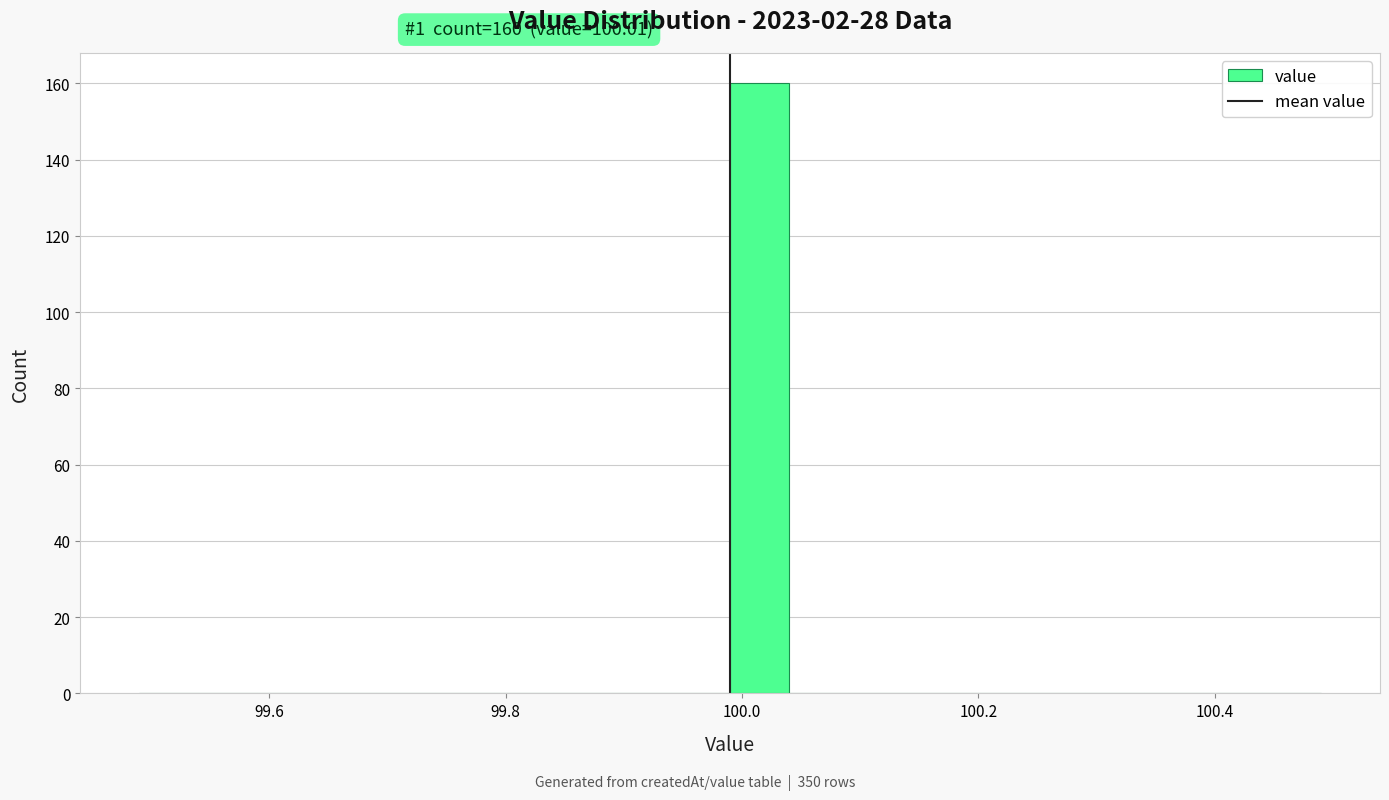

Read against the x-axis, roughly where is the centre of the tallest bar?

100.02